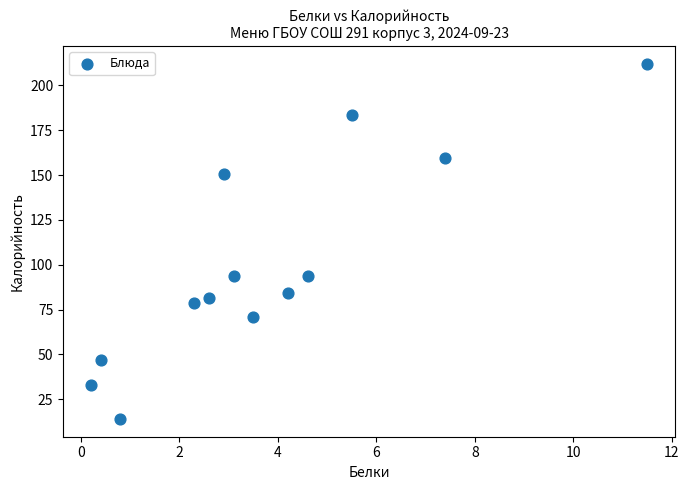

What is the range of Y values (max minus min)?

198.1